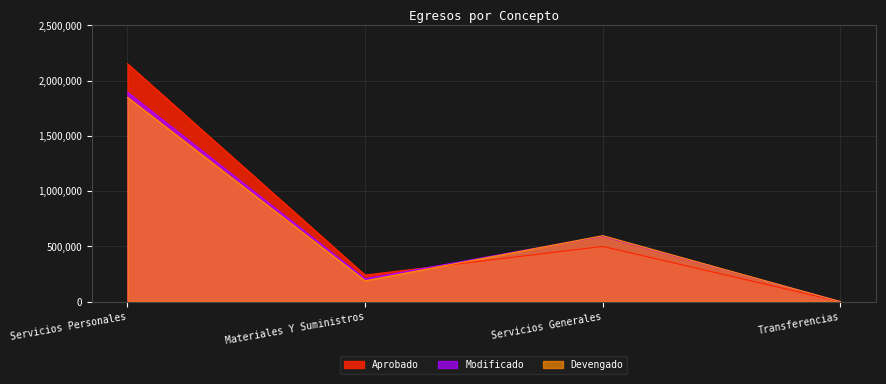

What position from the right is Materiales Y Suministros?

3